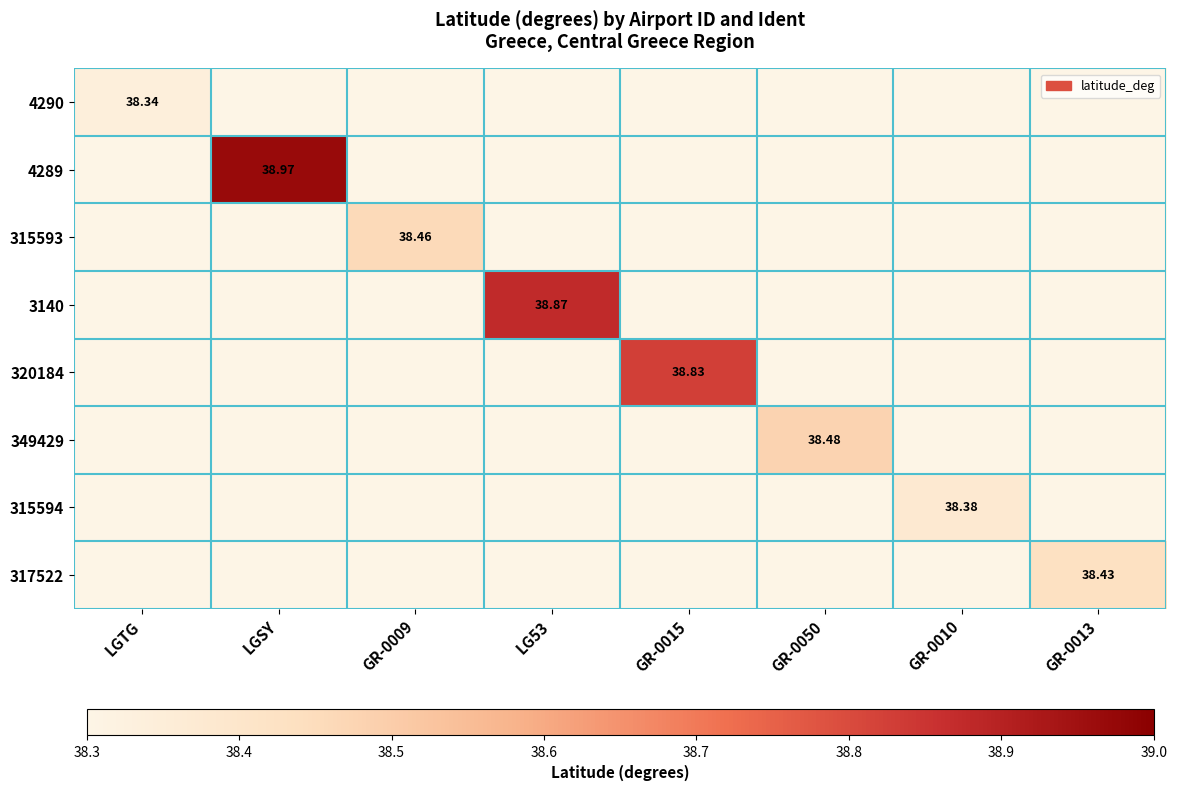

Which has a higher value, GR-0013 or GR-0009?

GR-0009